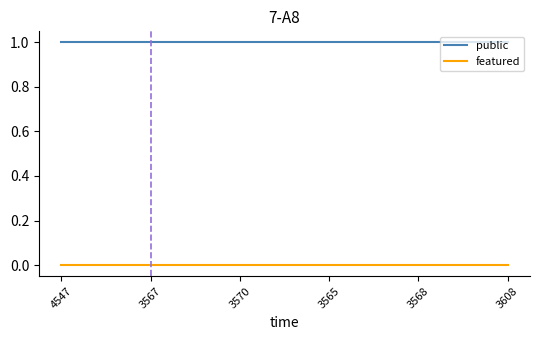

Is the value of featured at 3570 greater than the value of public at 4547?

No